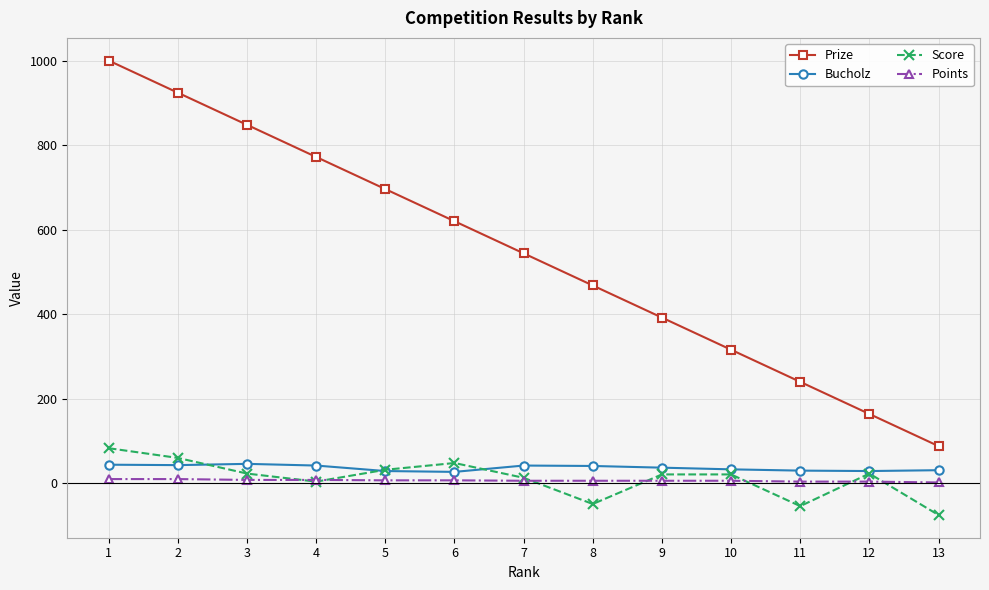

What is the difference between the highest and lowest values at 3?

840